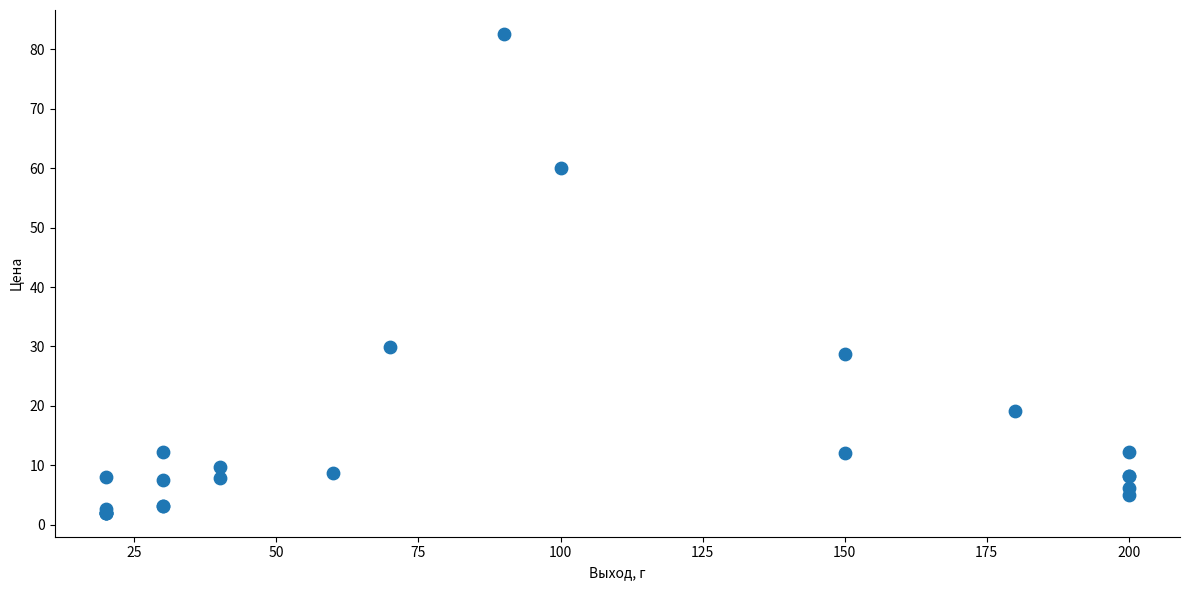

What Y value in the scatter plot is closest to 42?

29.9